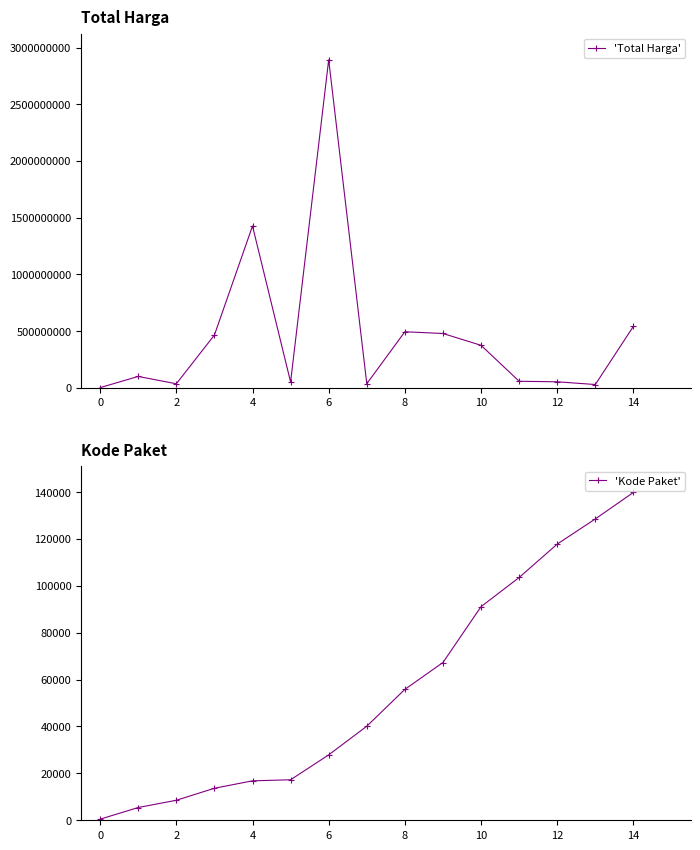

What is the label of the 12th point from the left?

11